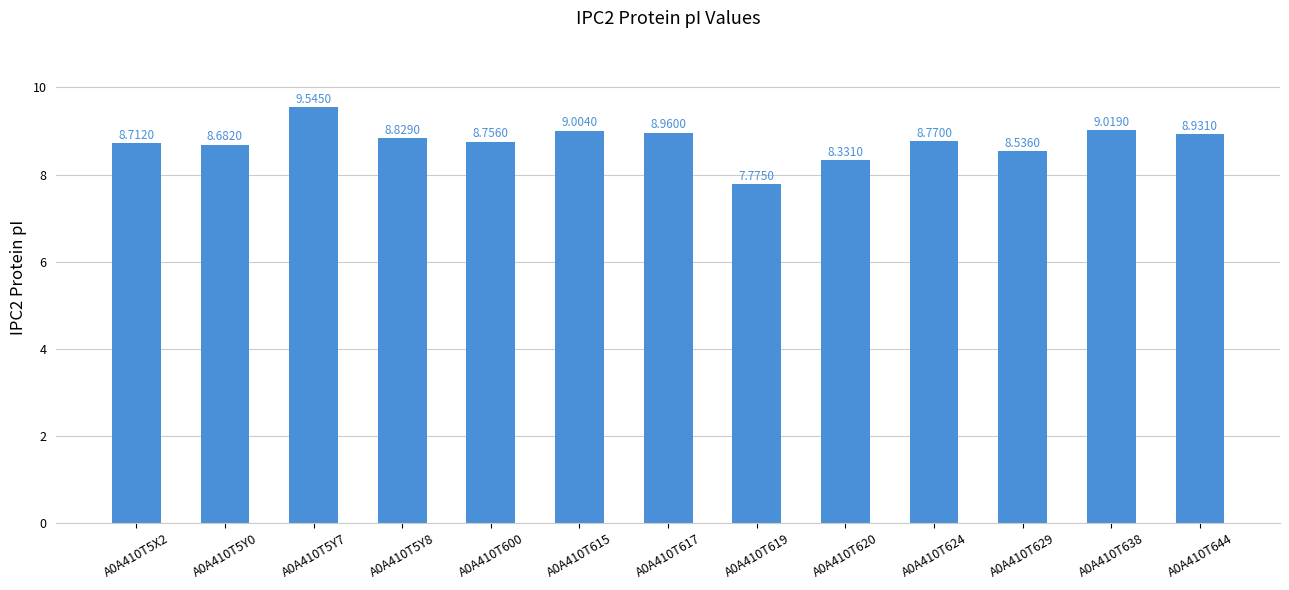

Where is the data nearest to the value 8?

A0A410T619